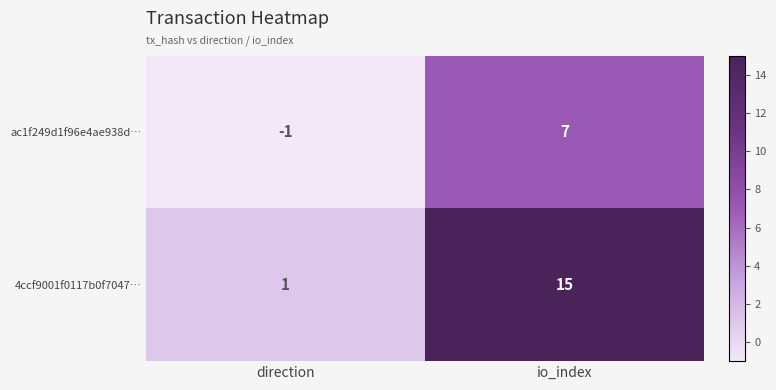

True or false: ac1f249d1f96e4ae938d… has a value of -1 at direction.

True